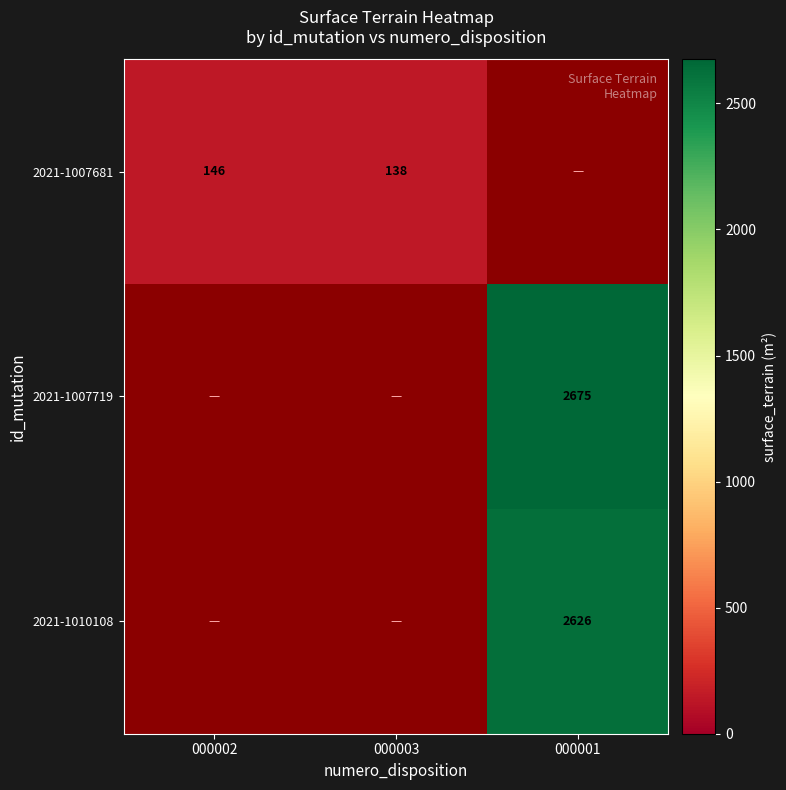

The 2021-1007681 series shows 78 at 000003. True or false?

False